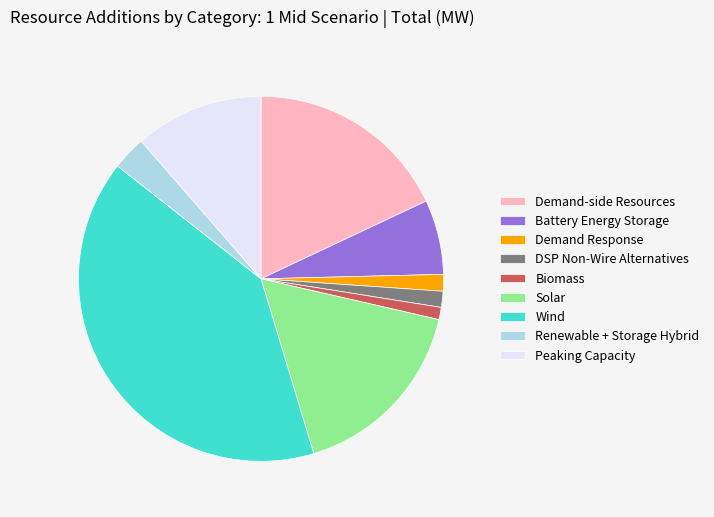

Do Demand-side Resources and Renewable + Storage Hybrid together represent more than half of the pie?

No